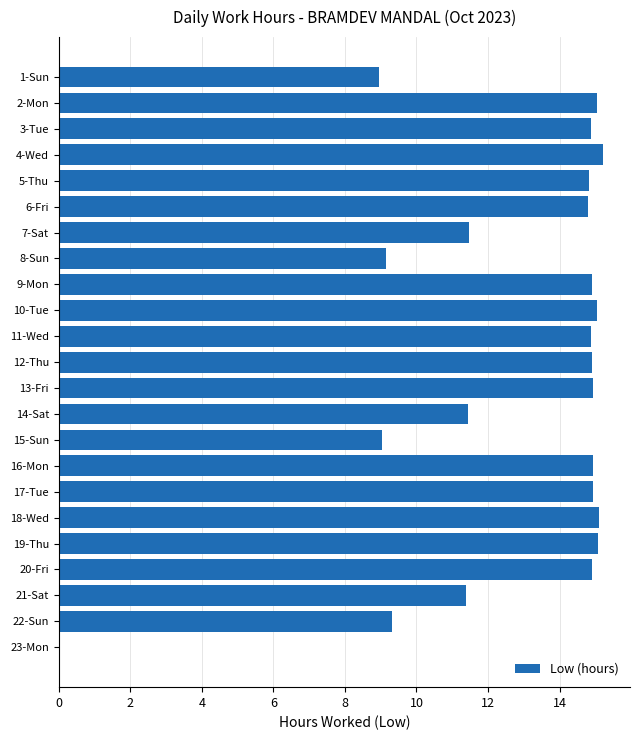

What is the greatest value displayed?

15.2